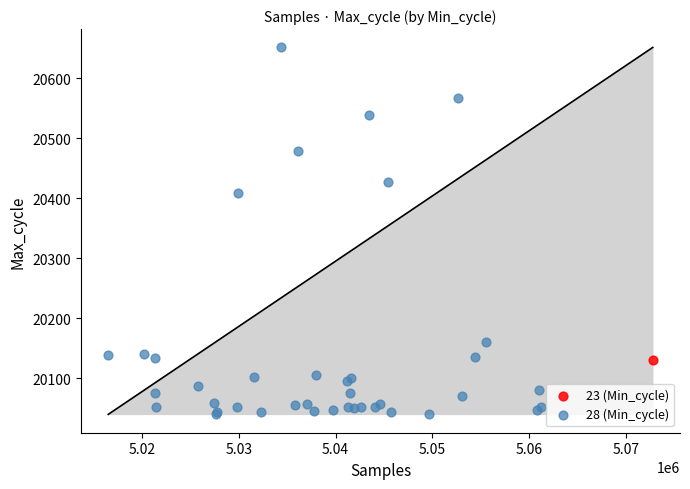

What are all the series names shown in the legend?

23 (Min_cycle), 28 (Min_cycle)